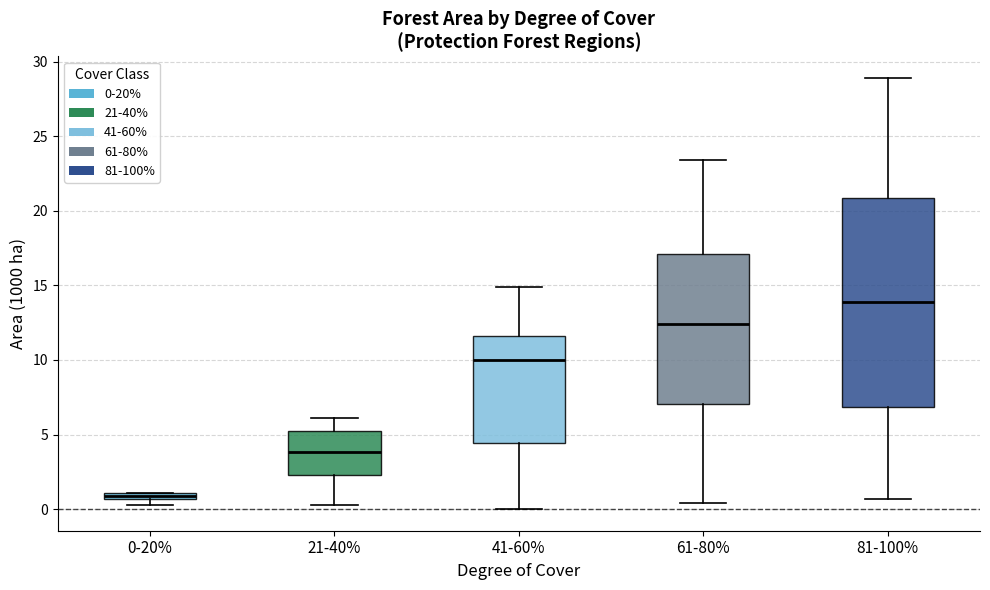

Which box is the tallest, from its lower edge to its upper edge?

81-100%